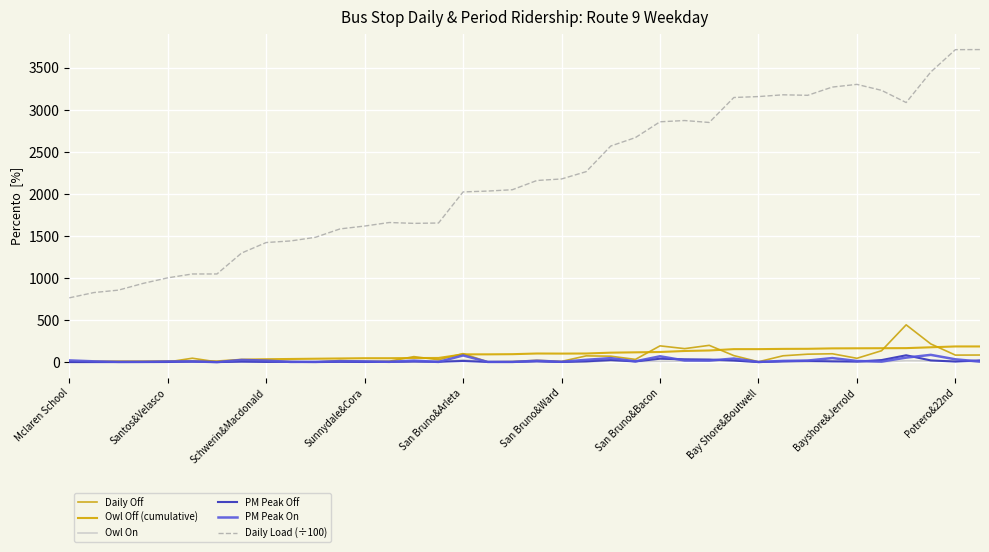

Is this an area chart (filled region under the line)?

No